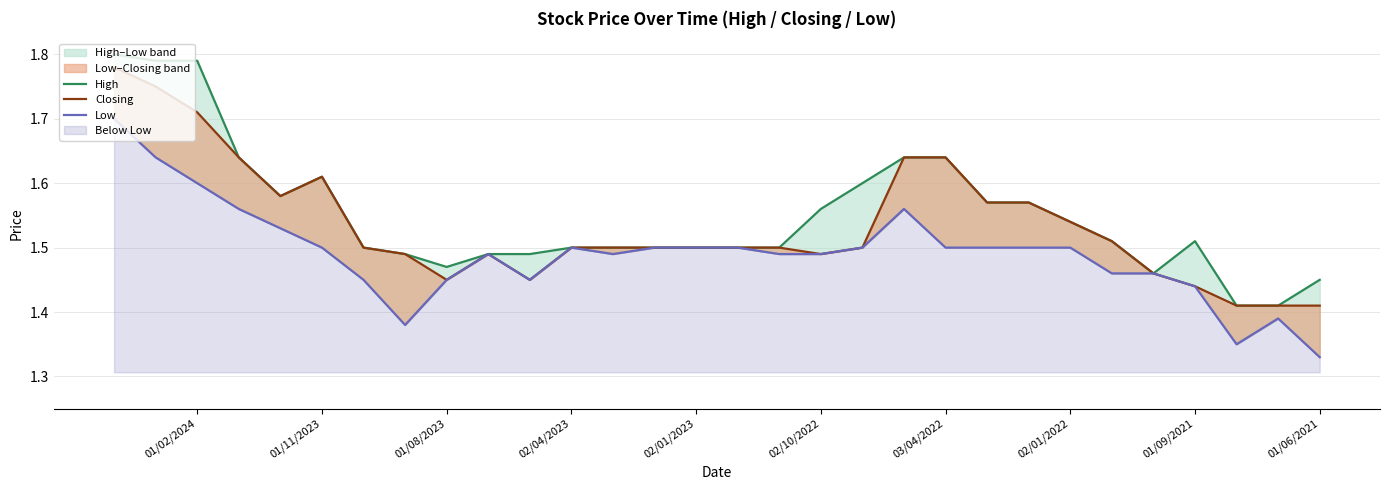

Which category has the lowest value across all series?

01/06/2021